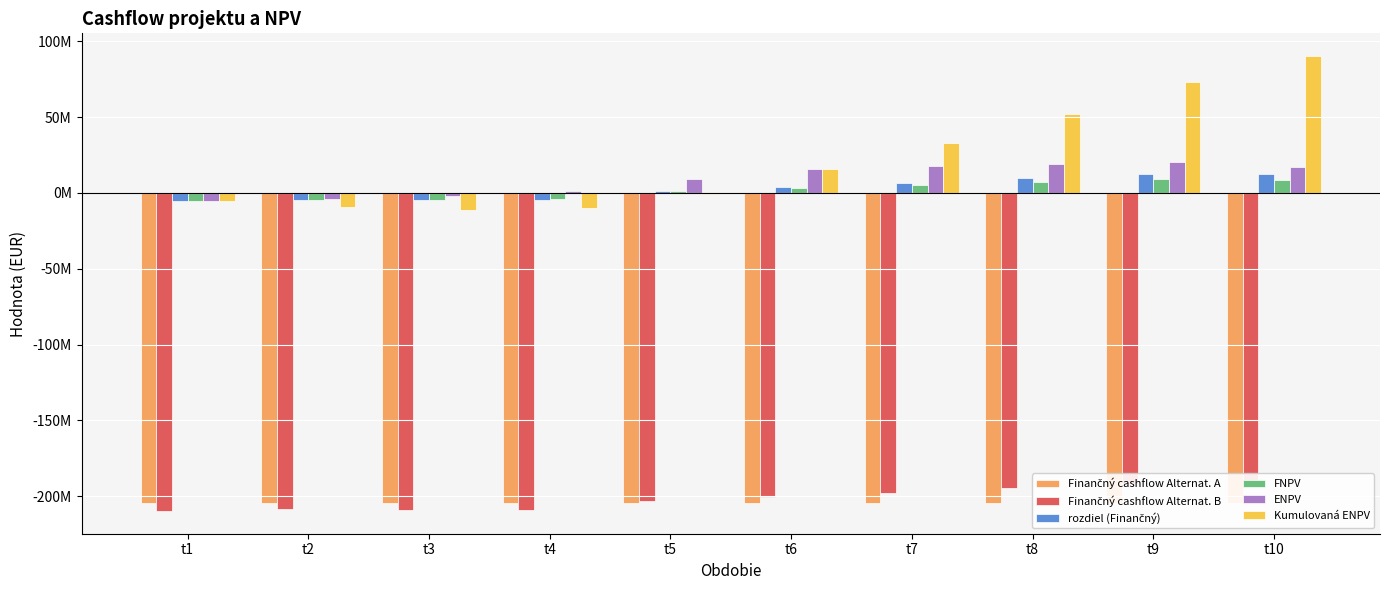

True or false: rozdiel (Finančný) has a value of -5583000.0 at t1.

True